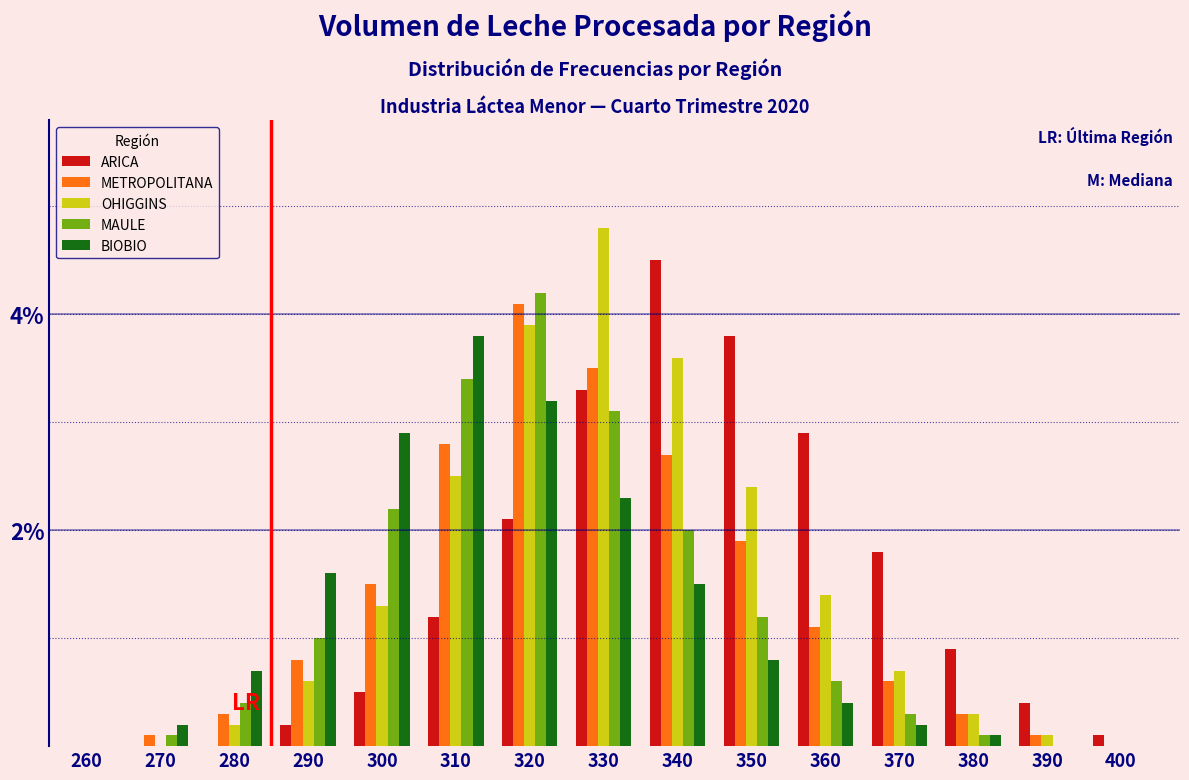

Between 290 and 390, which series saw the biggest shift?

BIOBIO